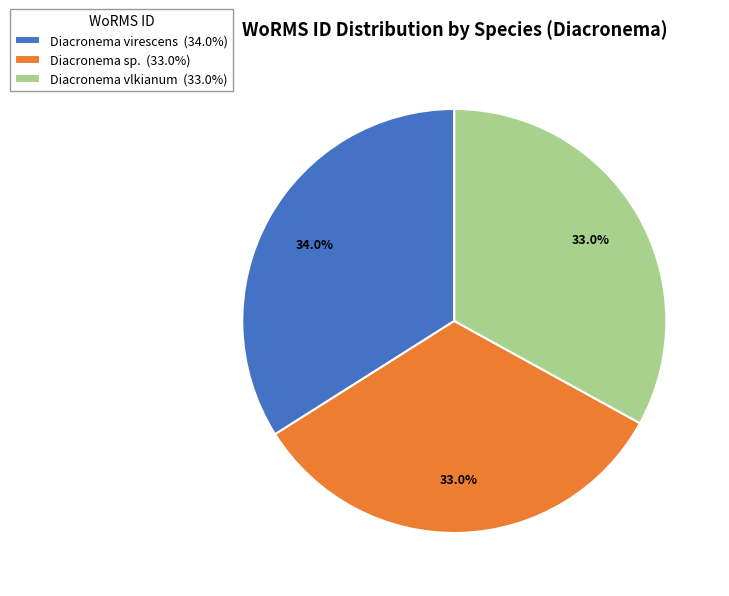

Is it true that Diacronema virescens is 34% of the pie?

True